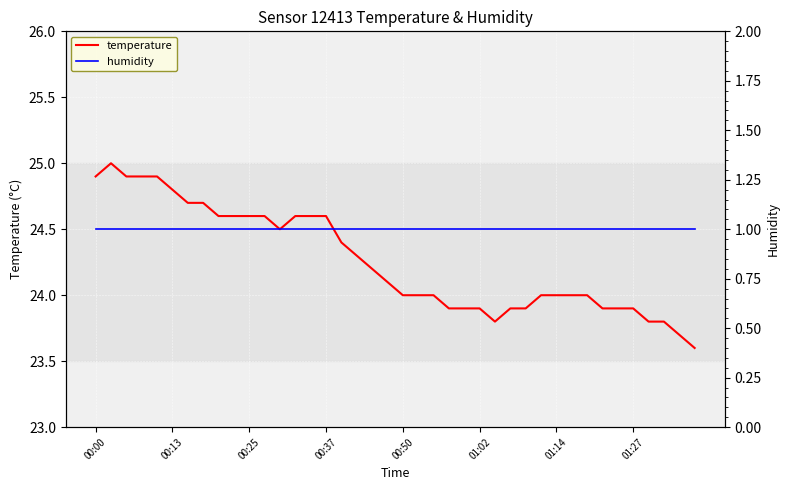

True or false: humidity and temperature intersect in this chart.

False